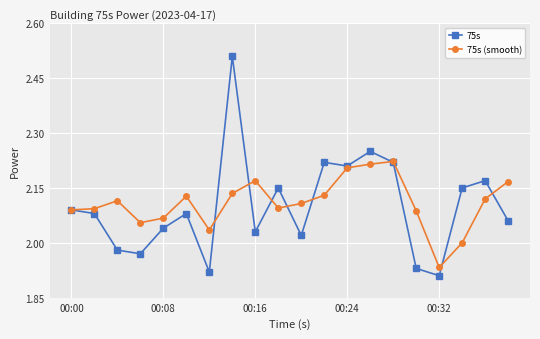

List the series in order of their peak value, lowest first.

75s (smooth), 75s